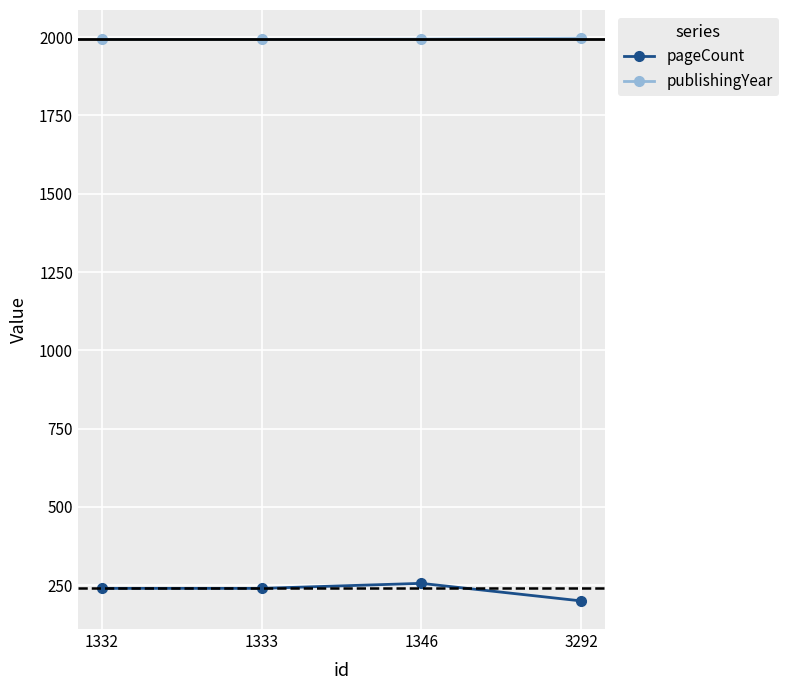

True or false: pageCount has a value of 240 at 1333.

True